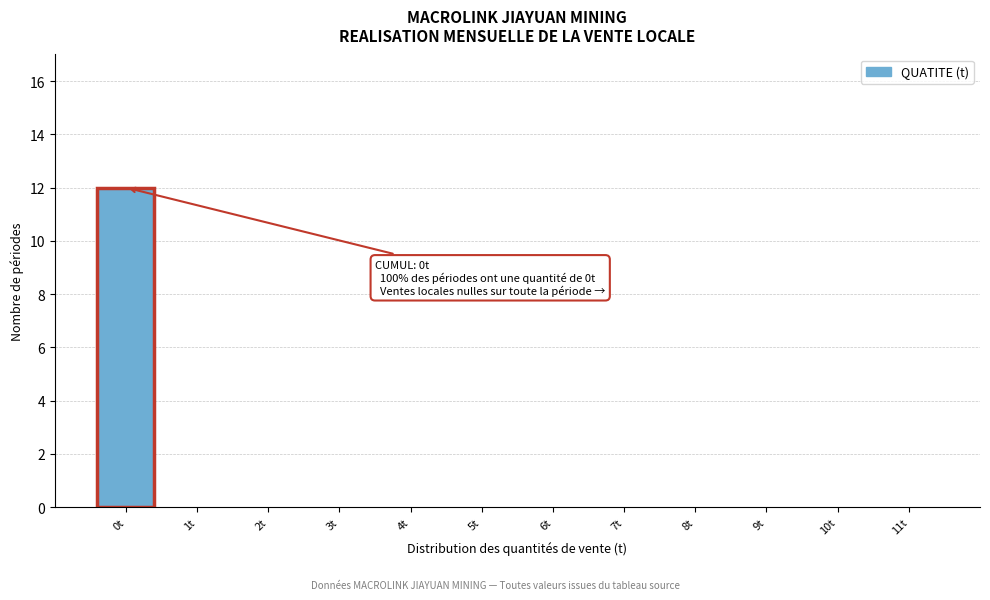

Reading left to right, extract all data points from this chart.

0t=12	1t=0	2t=0	3t=0	4t=0	5t=0	6t=0	7t=0	8t=0	9t=0	10t=0	11t=0